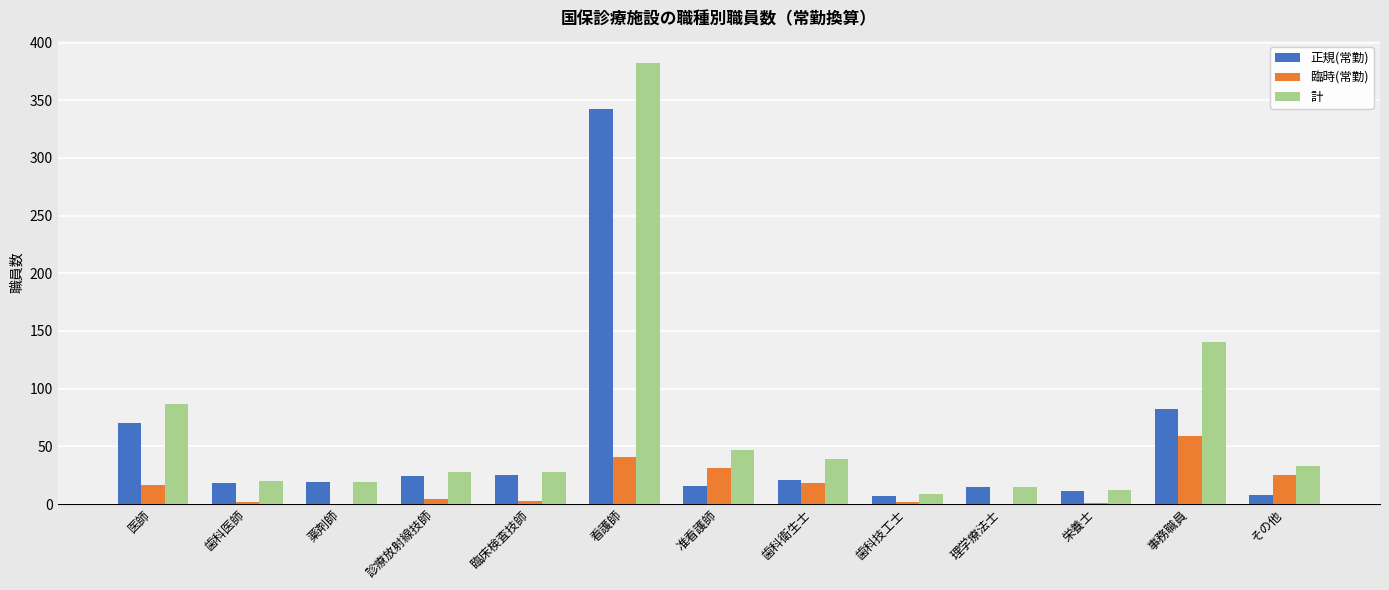

How many data points does each series have?

13